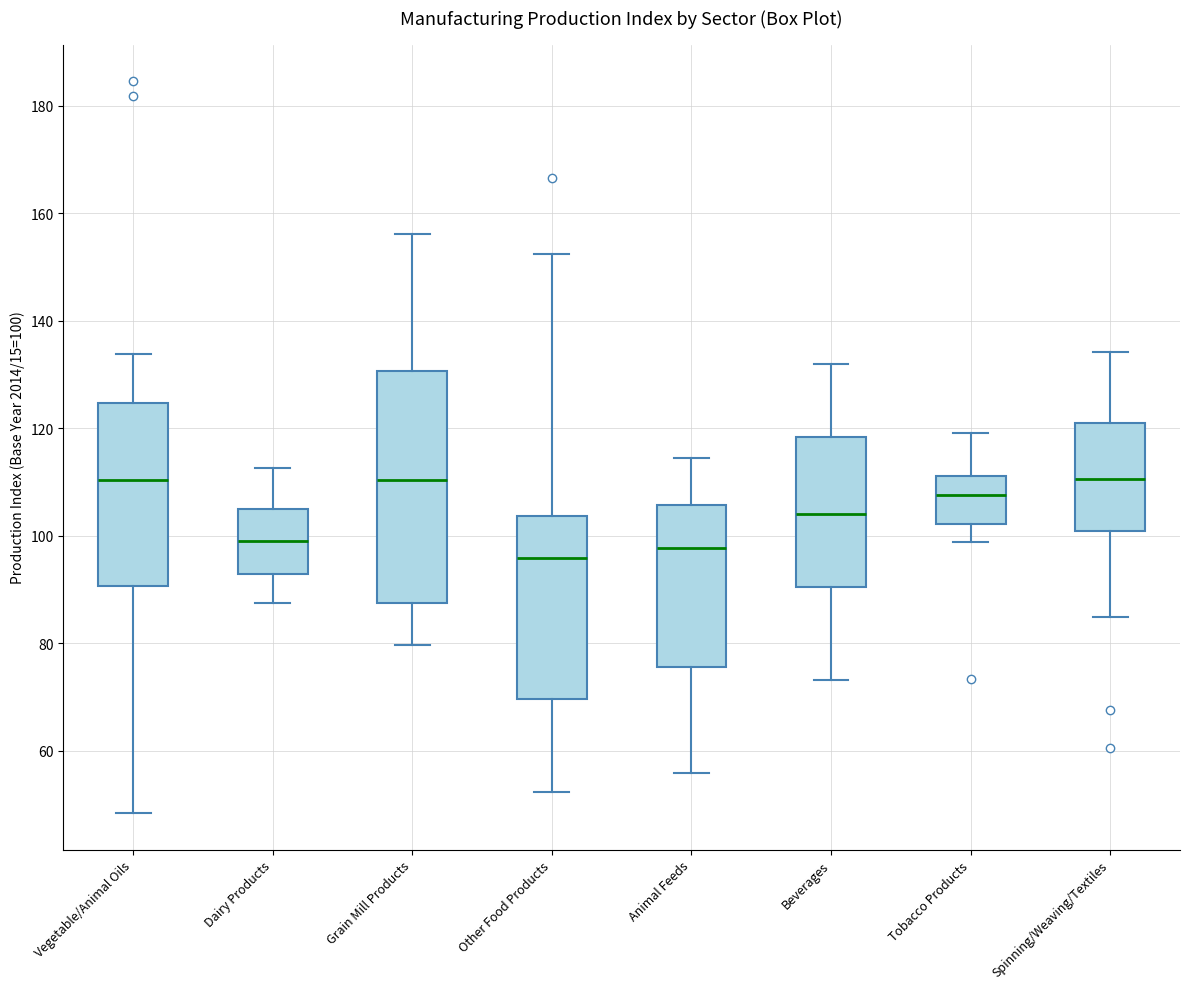

Which box is the tallest, from its lower edge to its upper edge?

Grain Mill Products